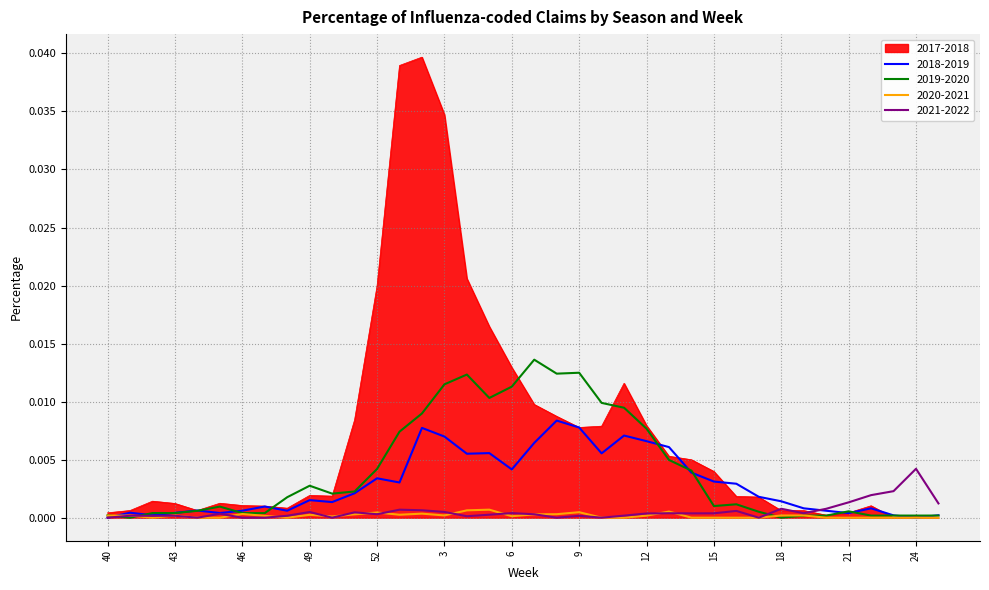

Rank the series by their maximum value, from highest to lowest.

2017-2018, 2019-2020, 2018-2019, 2021-2022, 2020-2021